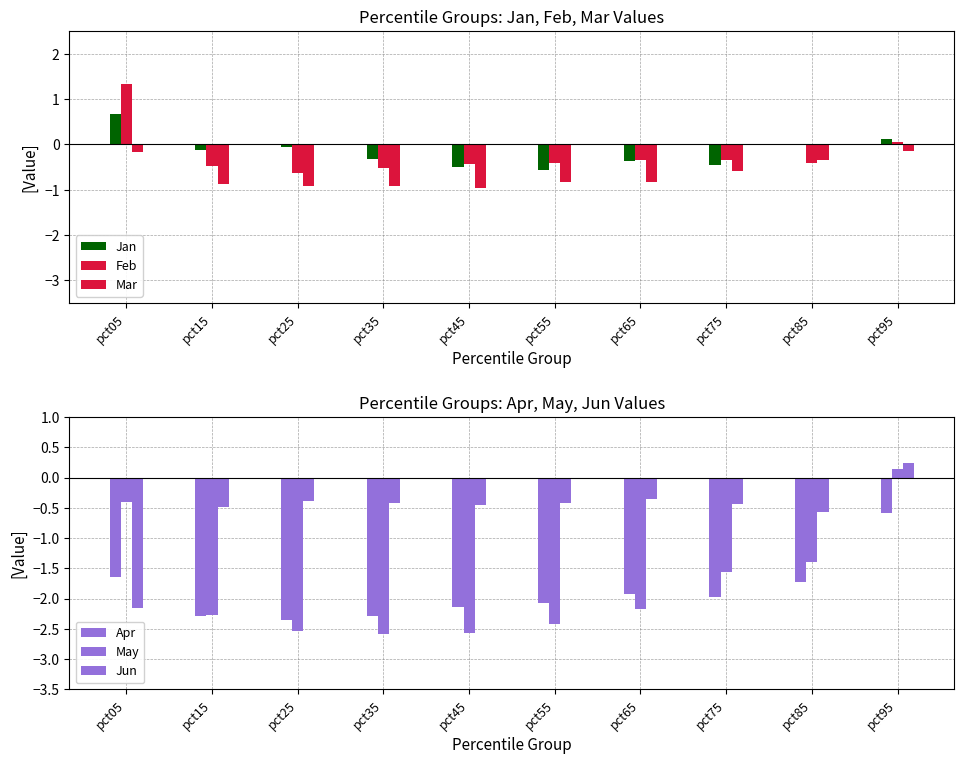

True or false: Jan has a value of -0.6 at pct55.

True